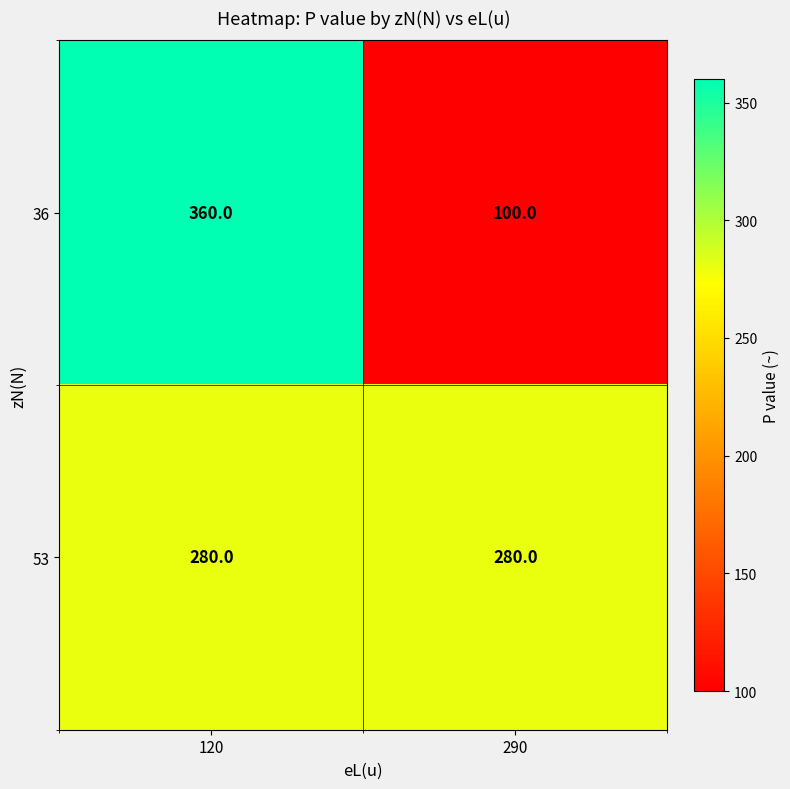

At which category does the chart reach its minimum across all series?

290